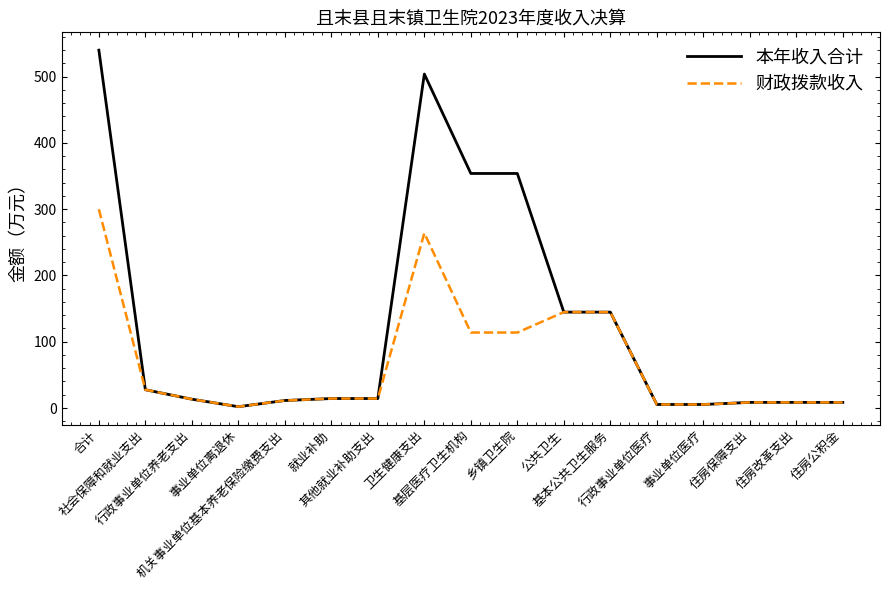

What position from the left is 公共卫生?

11